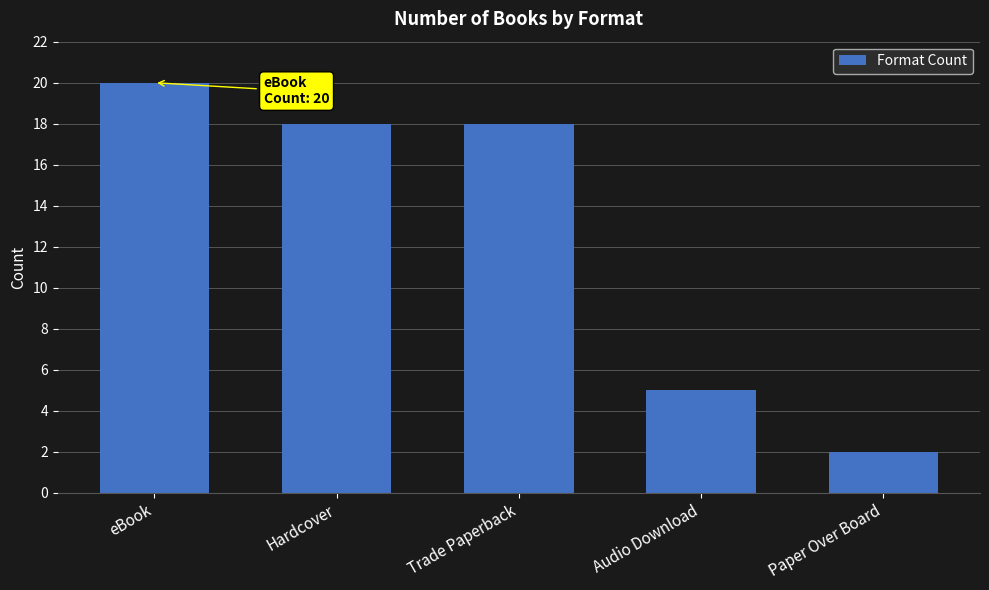

What is the maximum value shown in the chart?

20